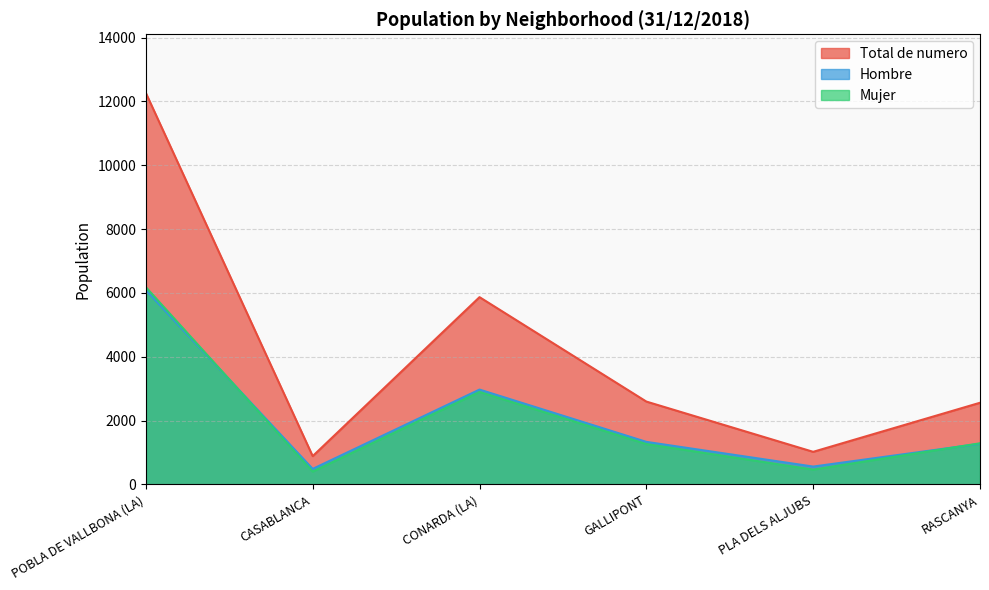

Which series has the widest spread of values?

Total de numero